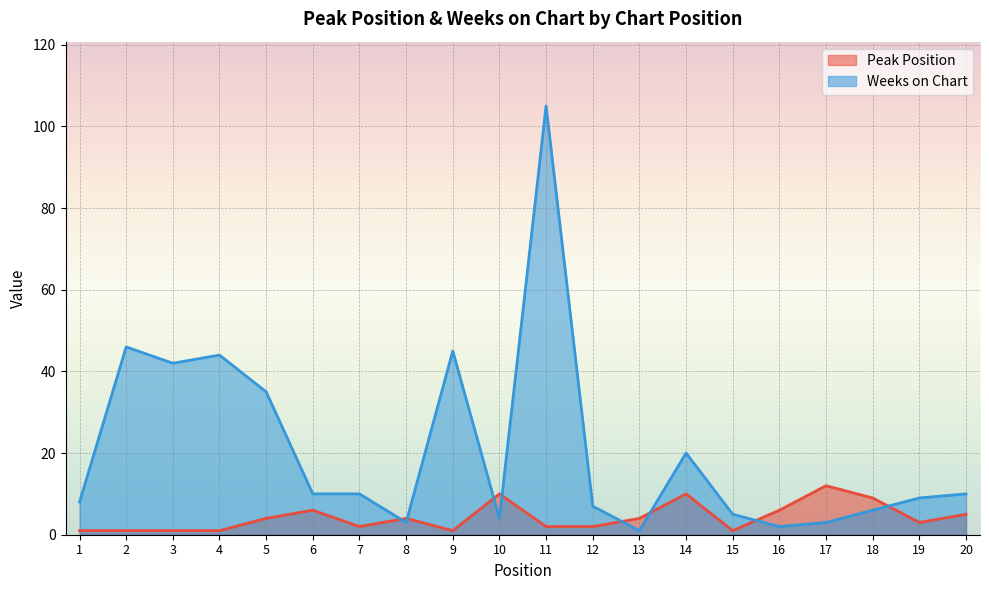

What is the difference between the Peak Position values at 20 and 14?

5